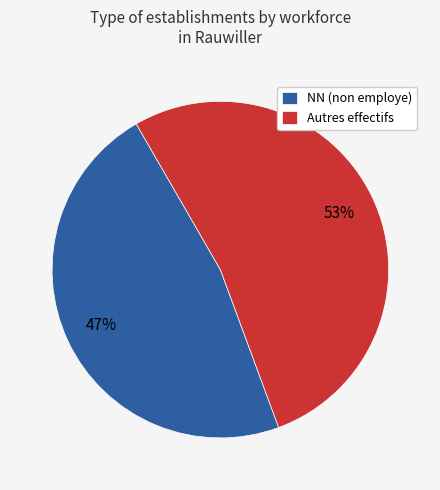

What percentage is the NN (non employe) slice, to the nearest percent?

47%